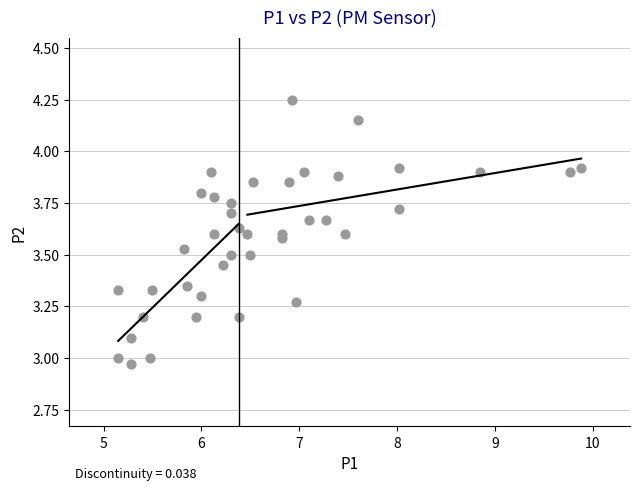

What is the range of X values (max minus min)?

4.7